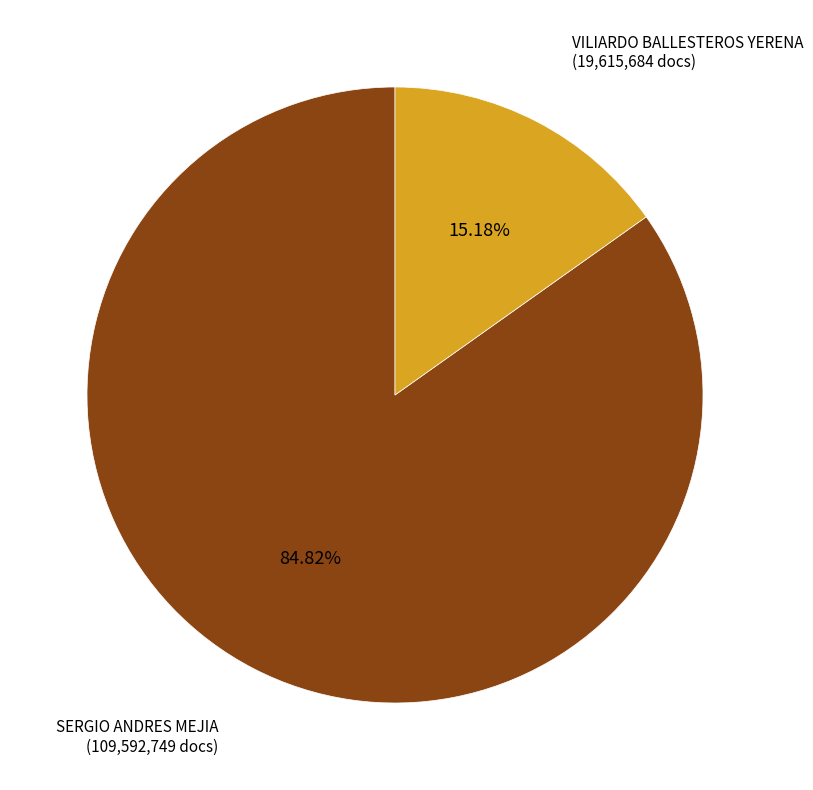

Between SERGIO ANDRES MEJIA and VILIARDO BALLESTEROS YERENA, which is larger?

SERGIO ANDRES MEJIA